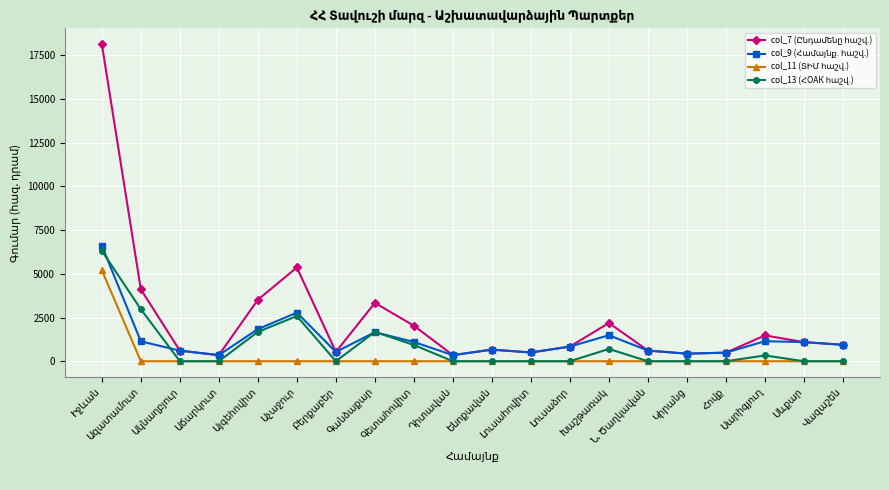

Which label corresponds to the largest value in the chart?

Իջևան